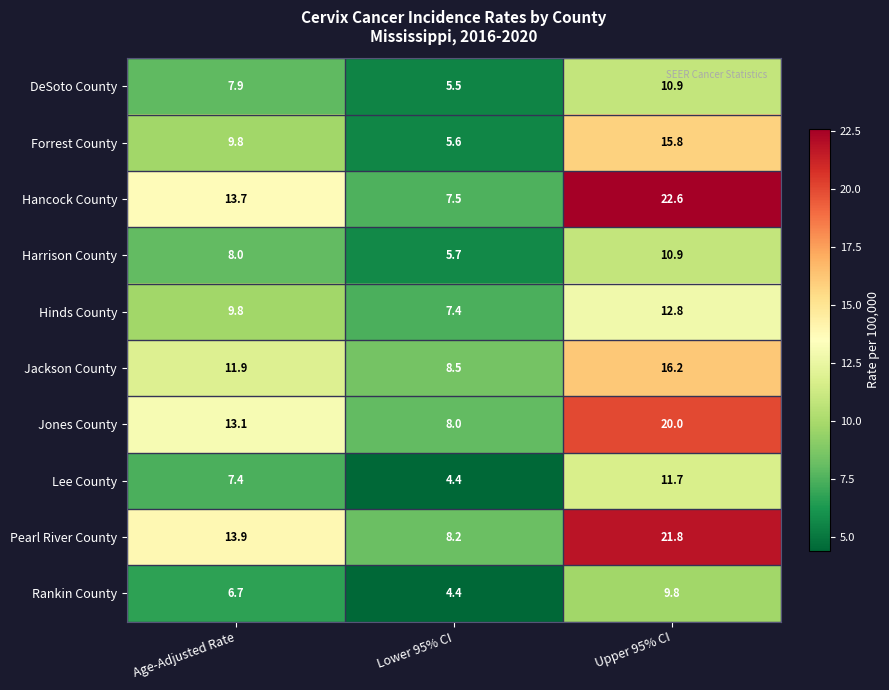

Which series has the largest range (max minus min)?

Hancock County